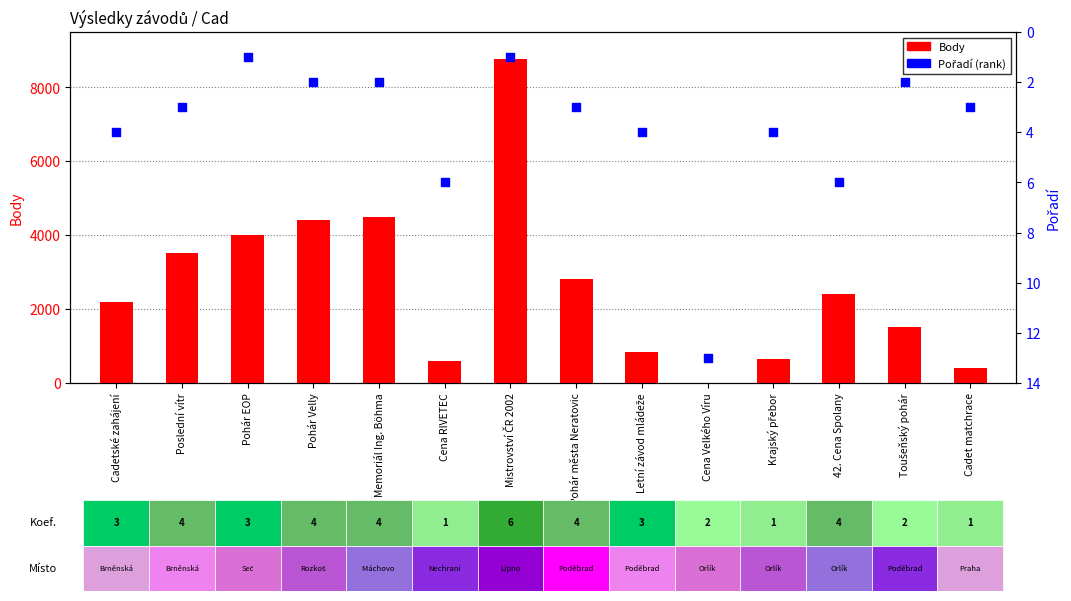

Which series contains the highest Y value?

Body